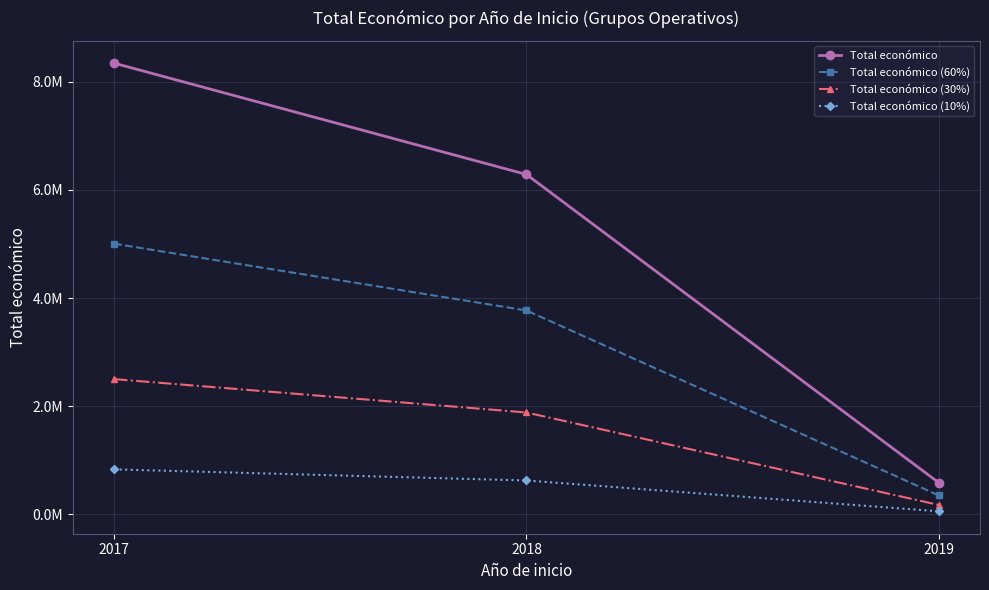

Reading left to right, transcribe all the data shown in this chart.

Total económico: 8342918.0	6285712.0	587734.0
Total económico (60%): 5005750.8	3771427.2	352640.4
Total económico (30%): 2502875.4	1885713.6	176320.2
Total económico (10%): 834291.8	628571.2	58773.4